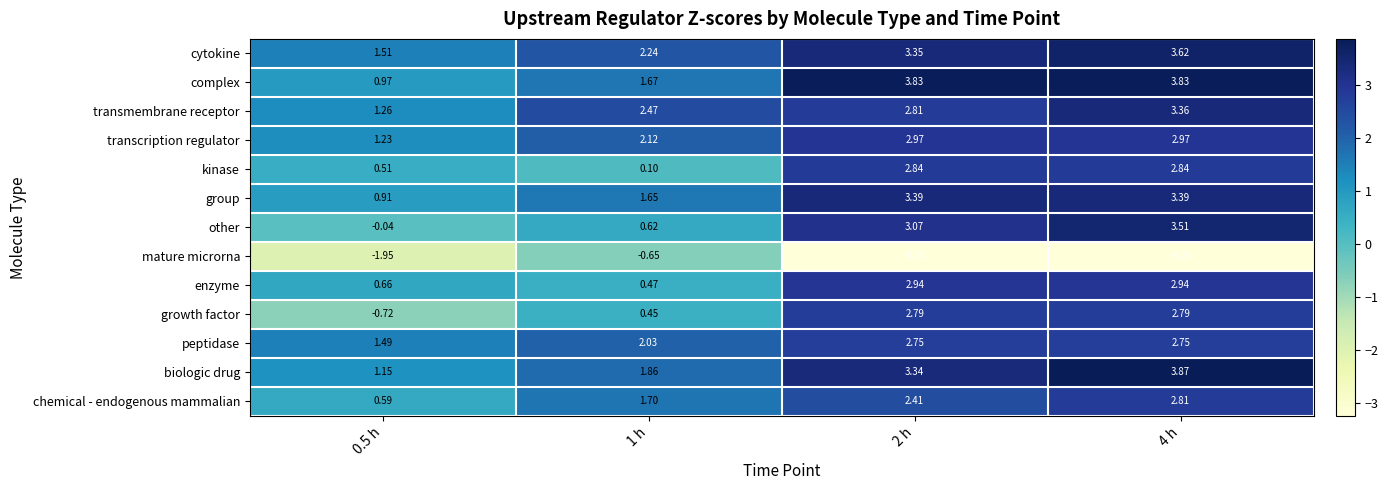

Which series has the largest total across all categories?

cytokine